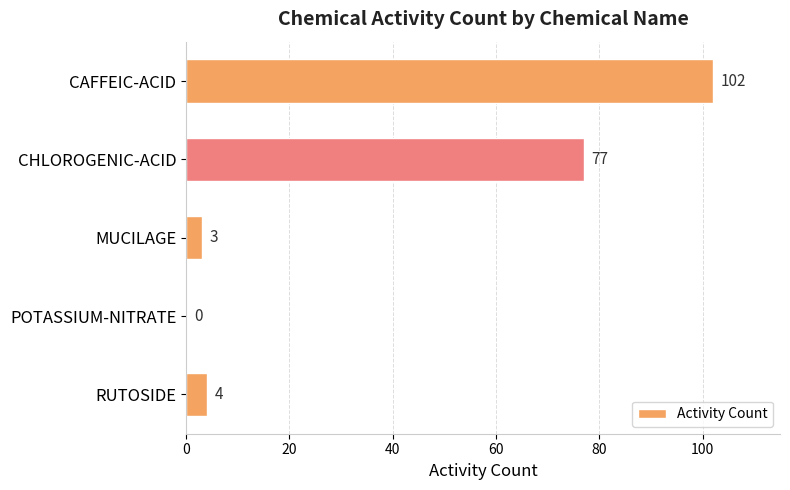

How many categories are shown in the chart?

5